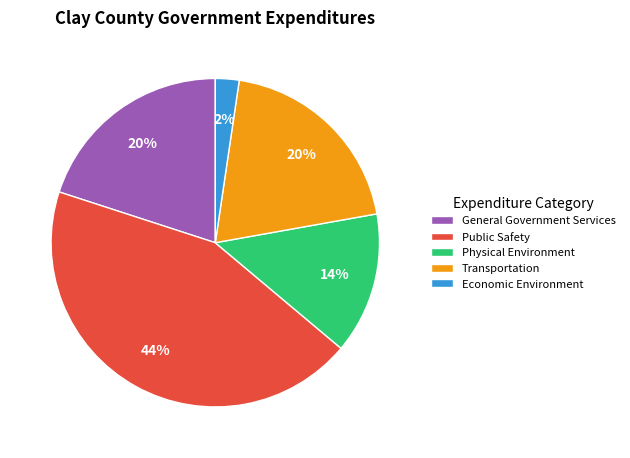

Between General Government Services and Public Safety, which is larger?

Public Safety